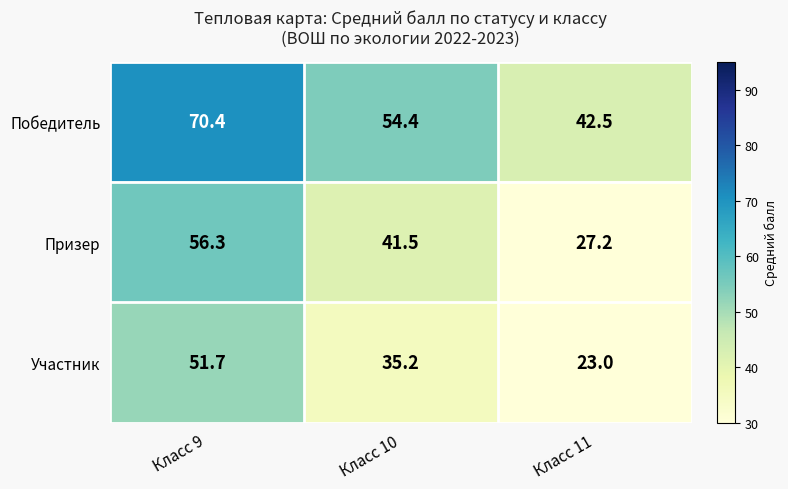

Reading left to right, list all the values displayed in this chart.

Победитель: Класс 9=70.4	Класс 10=54.4	Класс 11=42.5
Призер: Класс 9=56.3	Класс 10=41.5	Класс 11=27.2
Участник: Класс 9=51.7	Класс 10=35.2	Класс 11=23.0